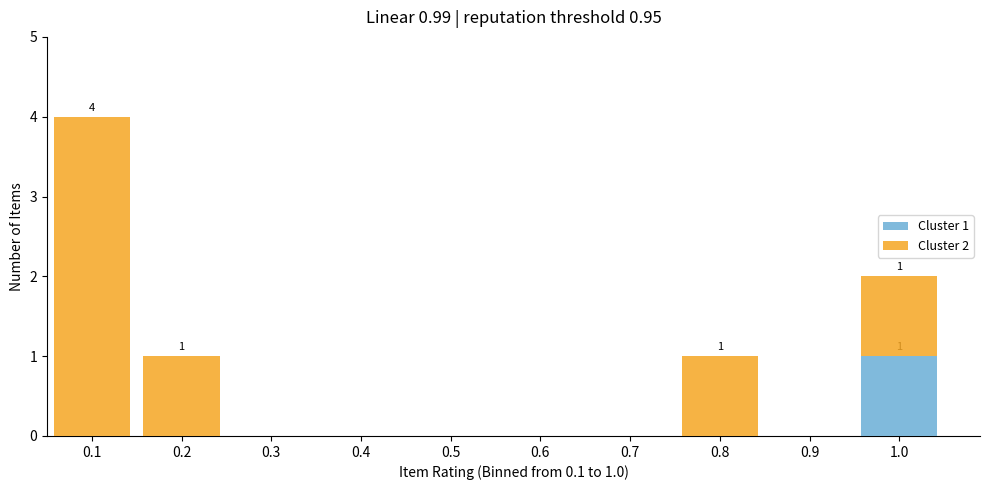

Reading left to right, list the values for the Cluster 1 series.

0.1=0	0.2=0	0.3=0	0.4=0	0.5=0	0.6=0	0.7=0	0.8=0	0.9=0	1.0=1